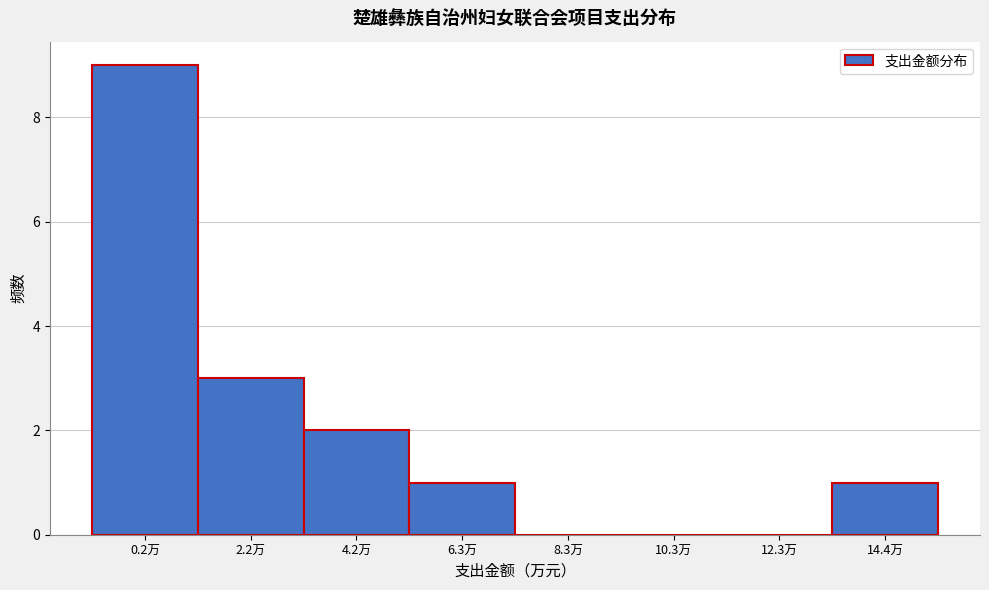

Reading right to left, list all the values displayed in this chart.

14.4万=1	12.3万=0	10.3万=0	8.3万=0	6.3万=1	4.2万=2	2.2万=3	0.2万=9